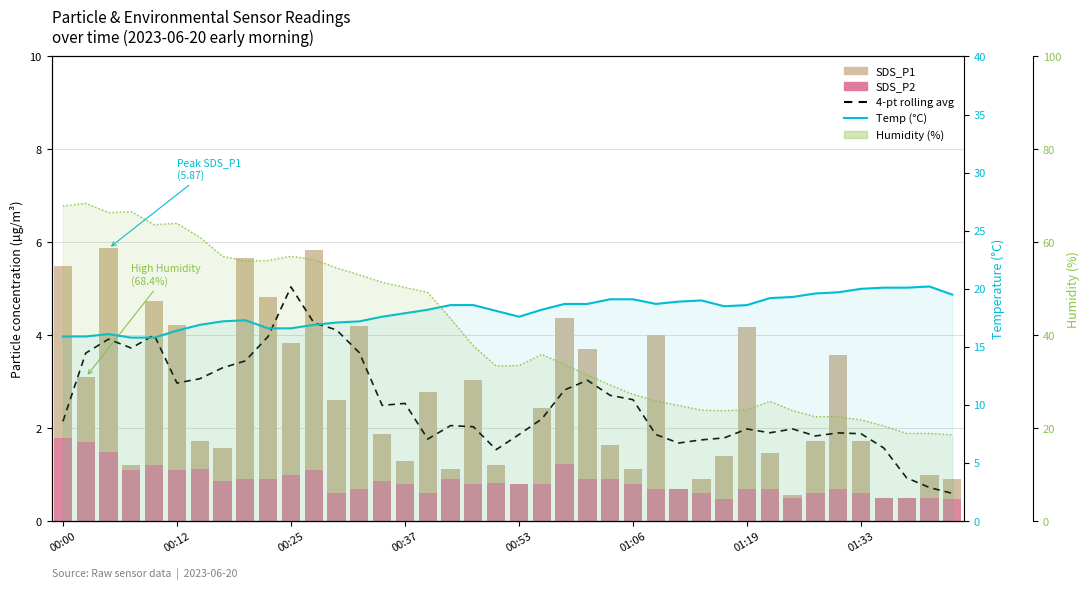

At which category is the sum across all series the highest?

00:25